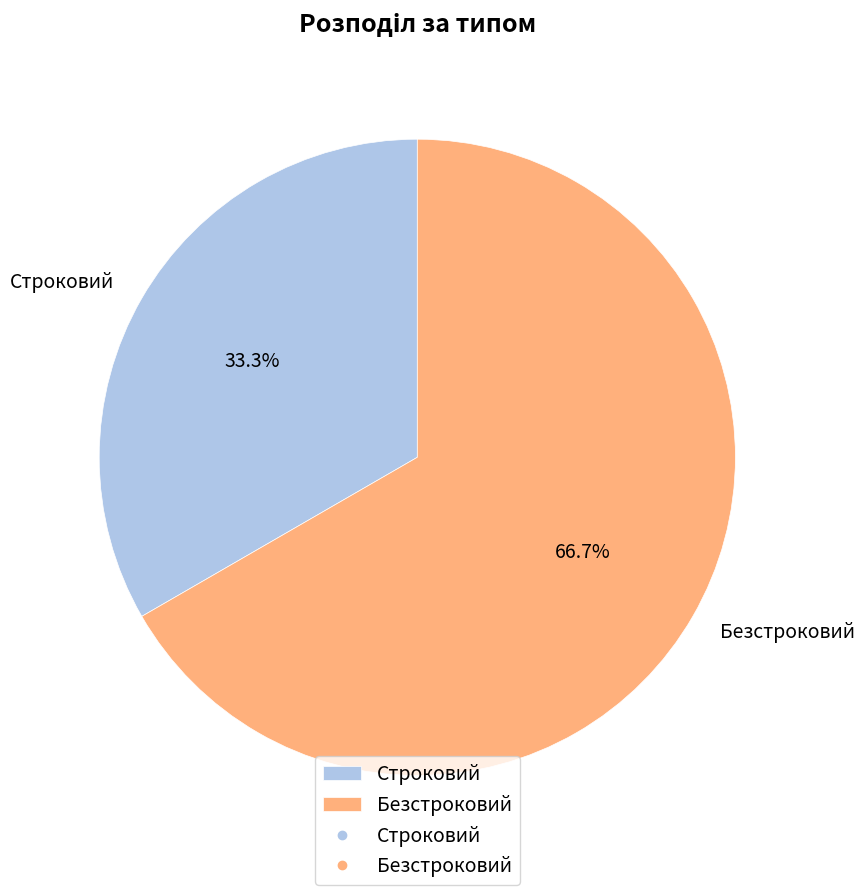

Approximately how many times larger is the value at Строковий compared to Безстроковий?

0.5